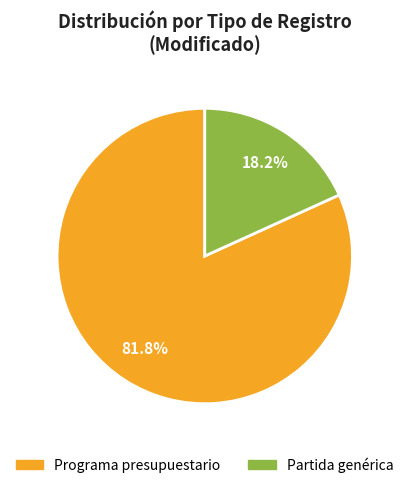

To the nearest percent, what is the combined percentage of Partida genérica and Programa presupuestario?

100%